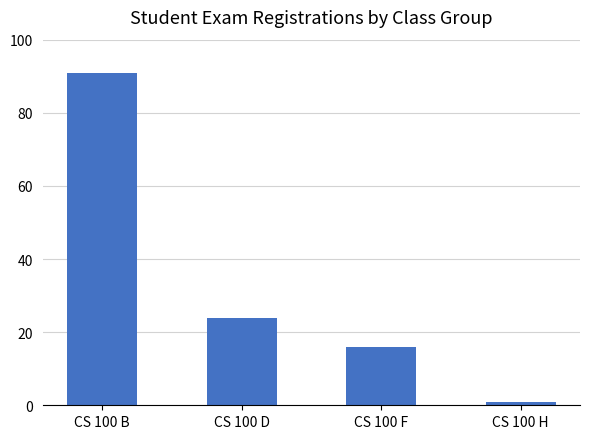

Between CS 100 D and CS 100 B, which is larger?

CS 100 B